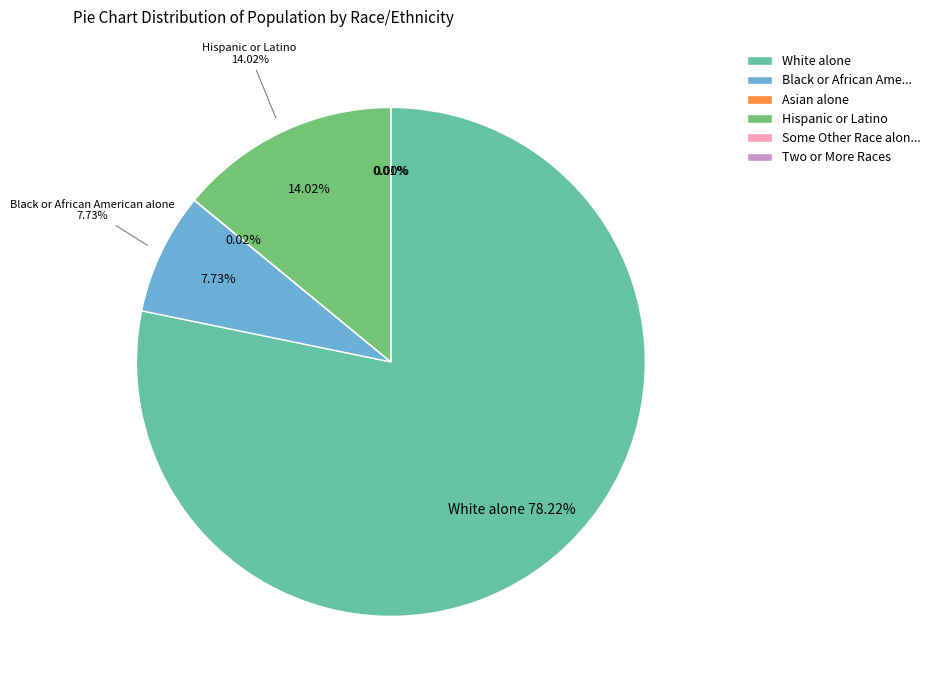

How many slices are in this pie chart?

6